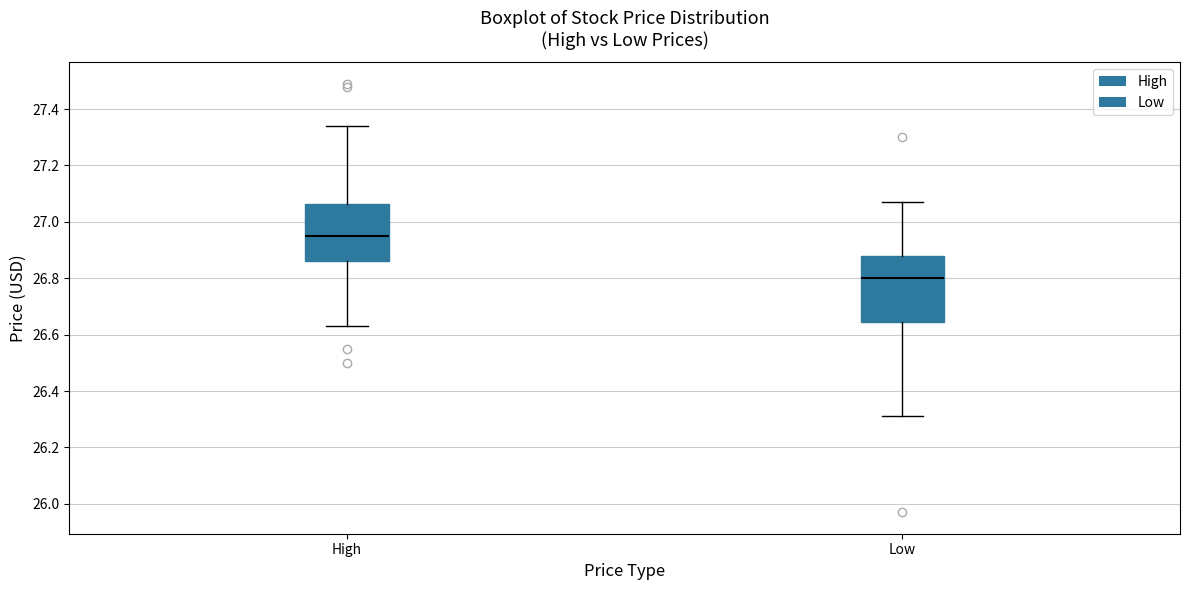

Reading left to right, transcribe this box plot: for each box, give where its median line is, the range the box spans, and where its two whiskers end, as read against the y-axis. The values are not printed on the chart, so give them approximately, as read against the axis.

High: median 26.96, box 26.86 to 27.06, whiskers 26.62 to 27.34
Low: median 26.80, box 26.64 to 26.88, whiskers 26.30 to 27.06